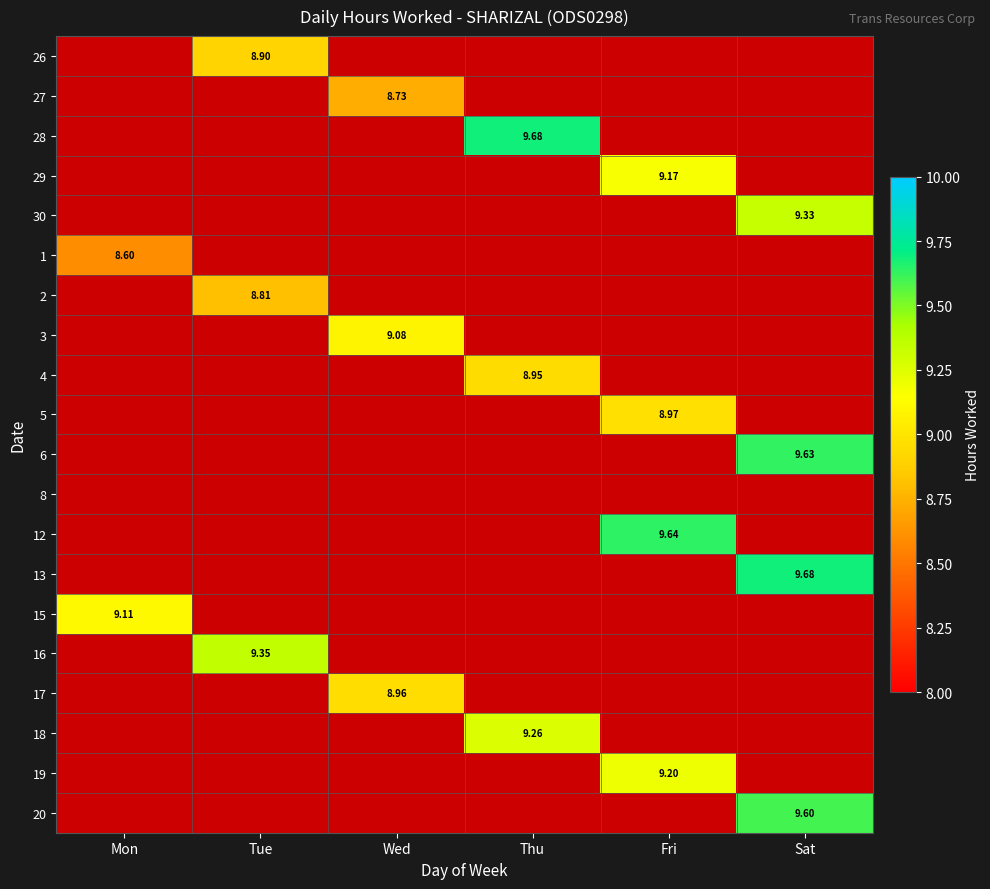

List the labels in order of 13 value, largest first.

Sat, Mon, Tue, Wed, Thu, Fri